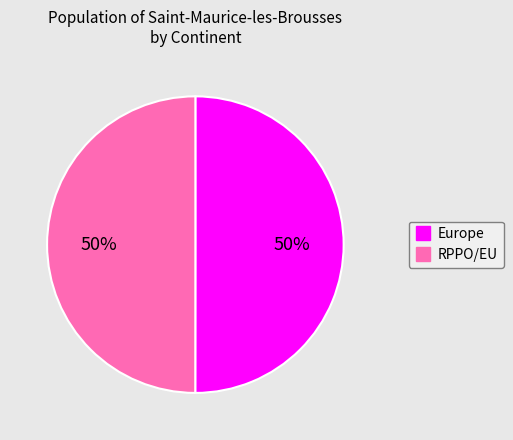

Is the sum of RPPO/EU and Europe greater than half?

Yes